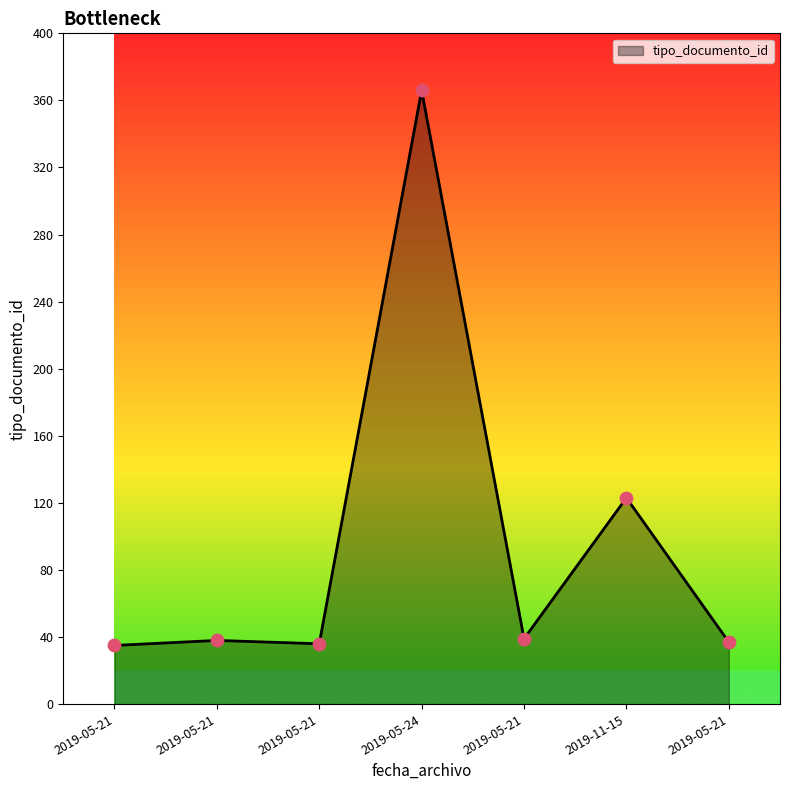

Between 2019-05-21 and 2019-05-21, which is larger?

2019-05-21